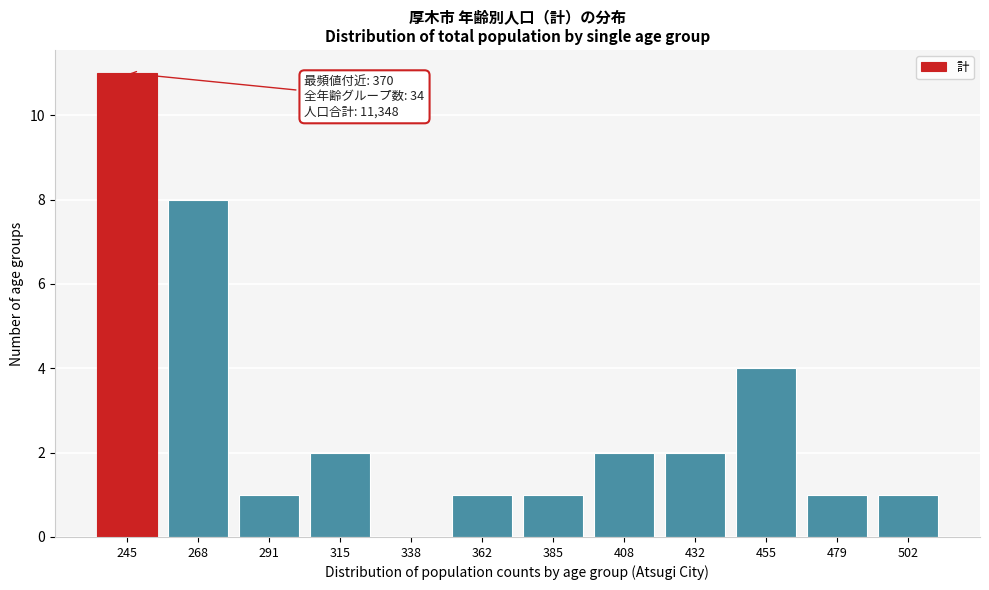

Reading right to left, transcribe all the data shown in this chart.

502=1	479=1	455=4	432=2	408=2	385=1	362=1	338=0	315=2	291=1	268=8	245=11